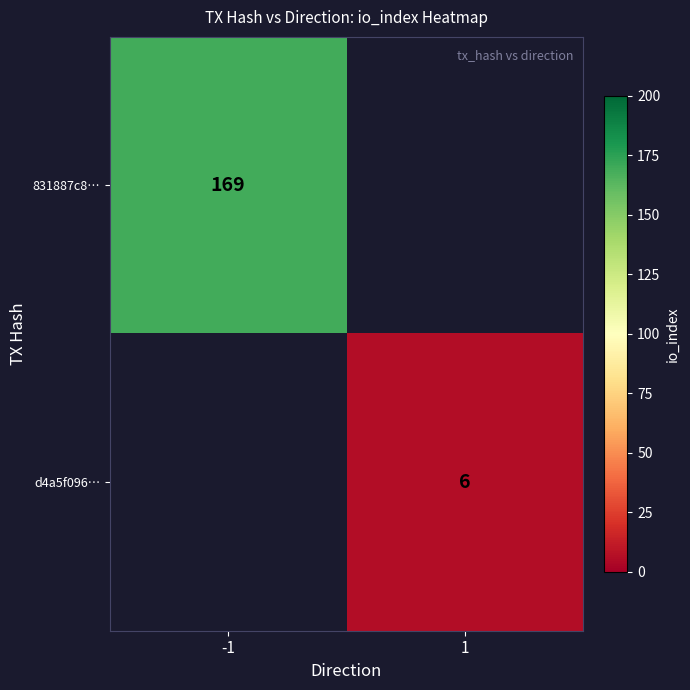

What is the minimum value shown in the chart?

6.0